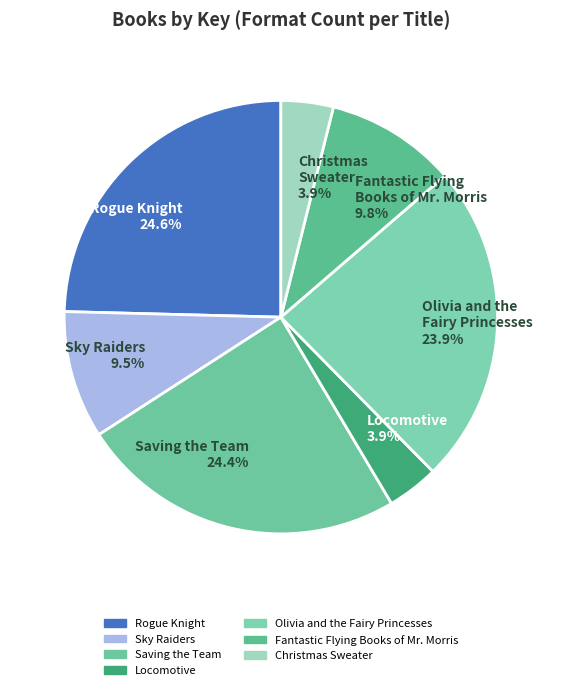

Between Christmas Sweater and Sky Raiders, which is larger?

Sky Raiders